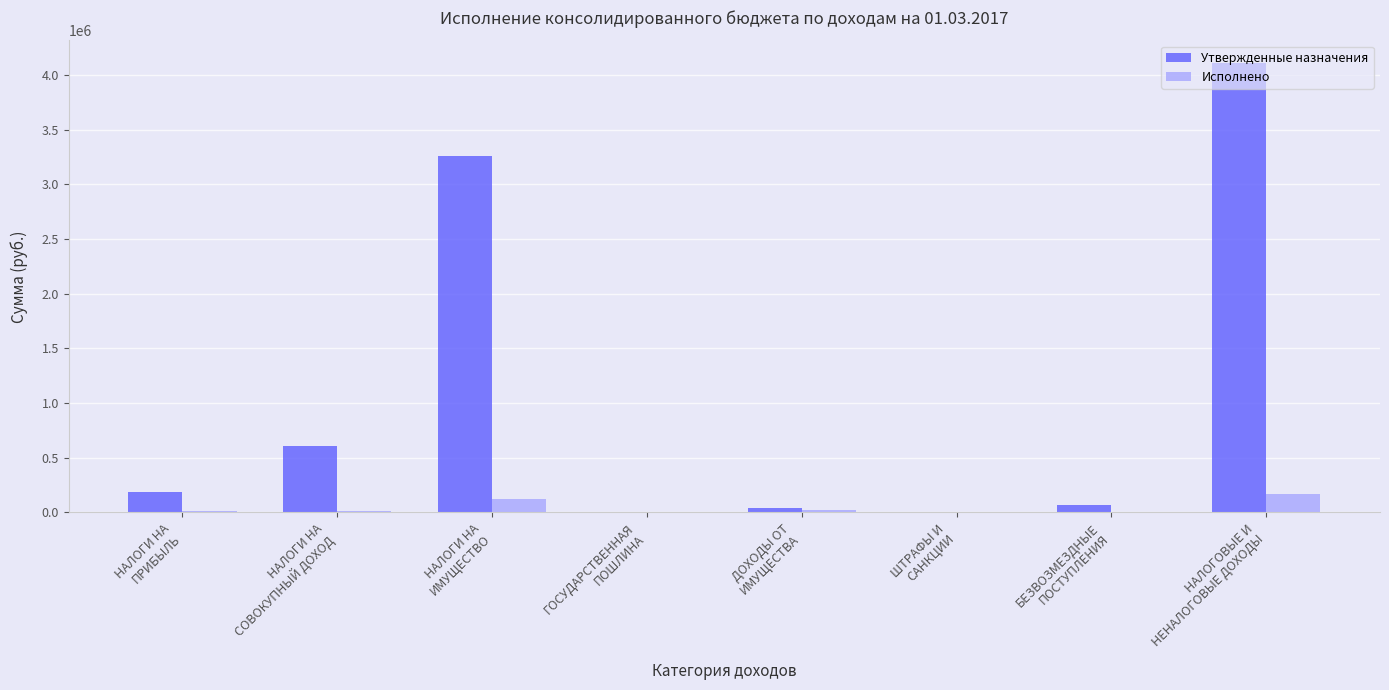

Count the number of data series in this chart.

2